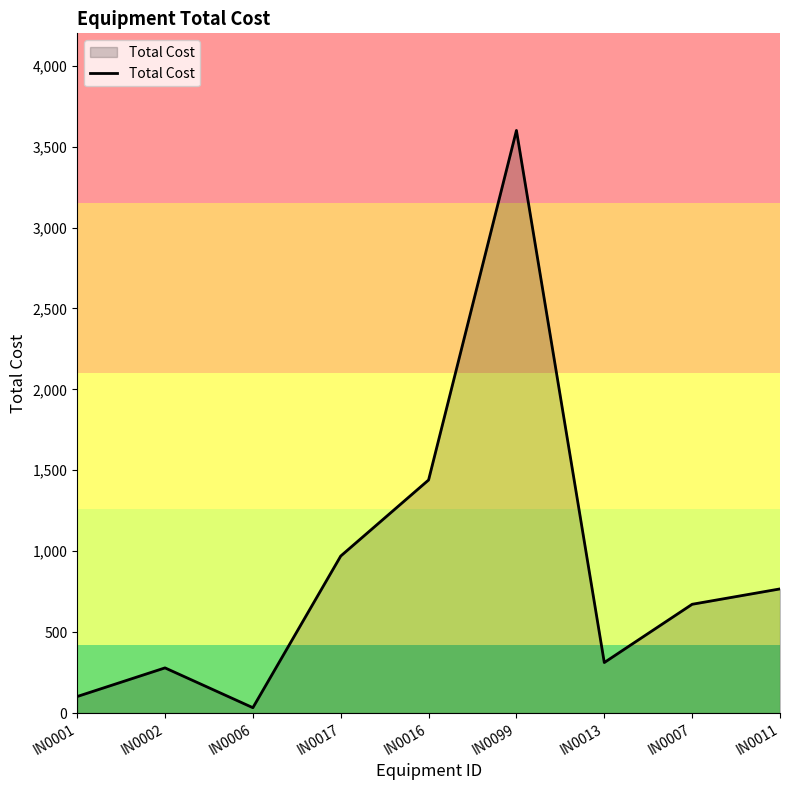

The chart shows a value of 970 at IN0017. True or false?

True